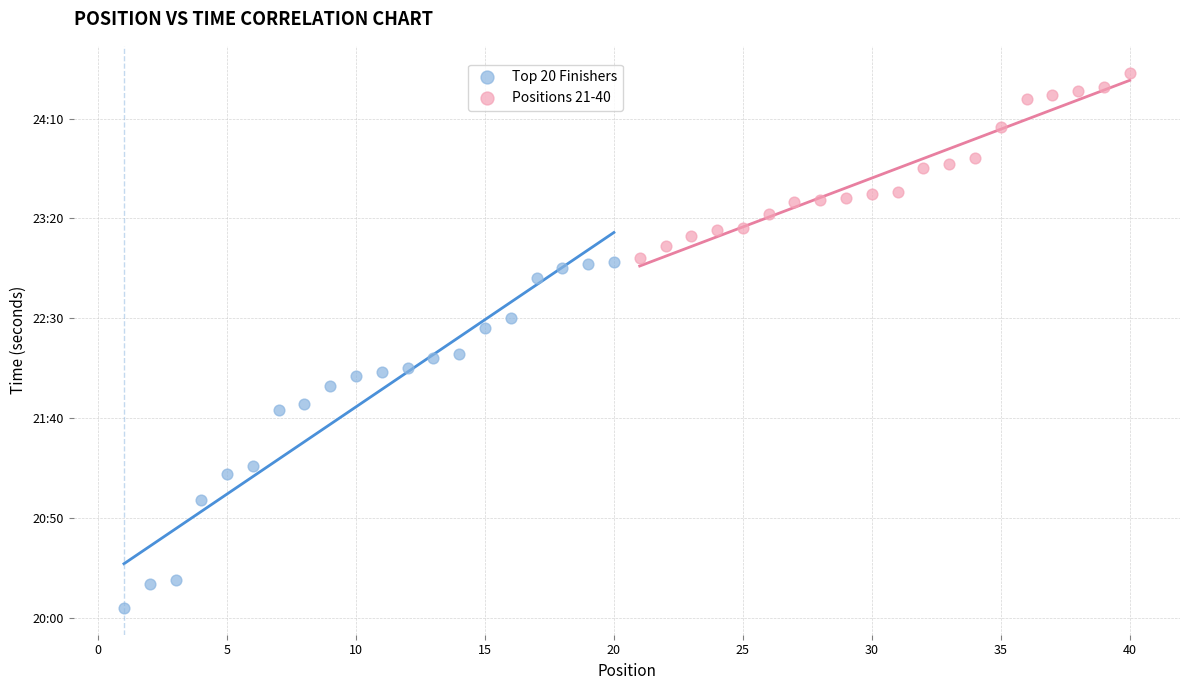

What are all the series names shown in the legend?

Top 20 Finishers, Positions 21-40